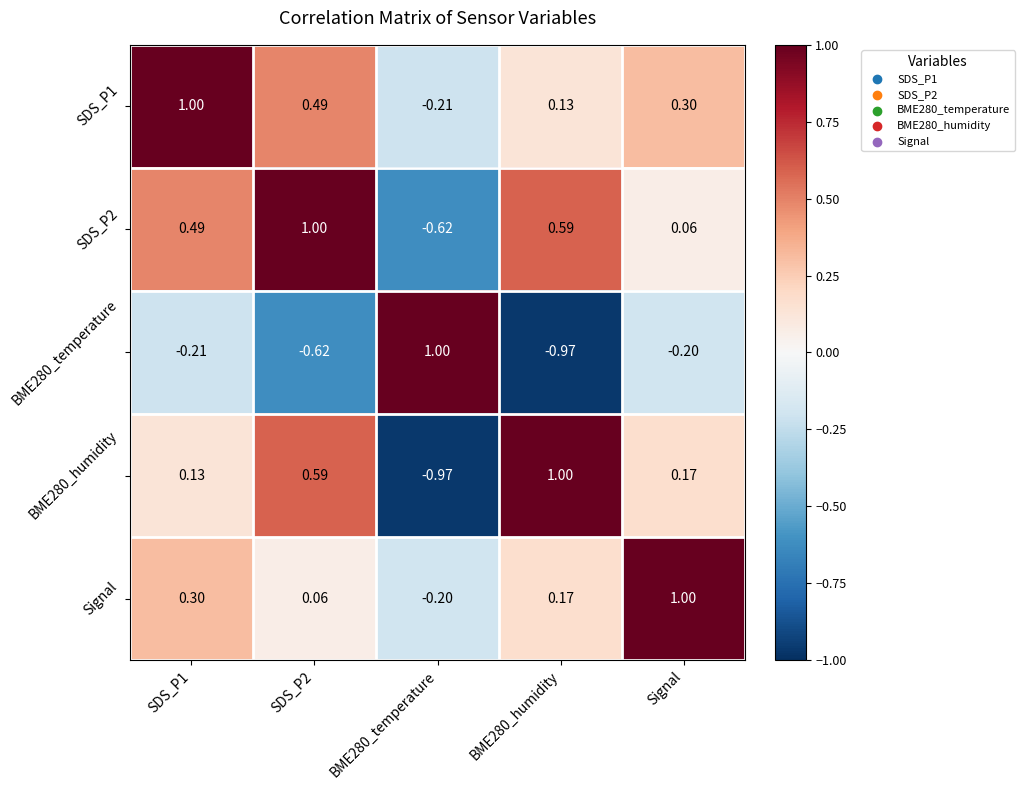

Is the value of SDS_P2 at SDS_P1 greater than the value of BME280_temperature at SDS_P2?

Yes